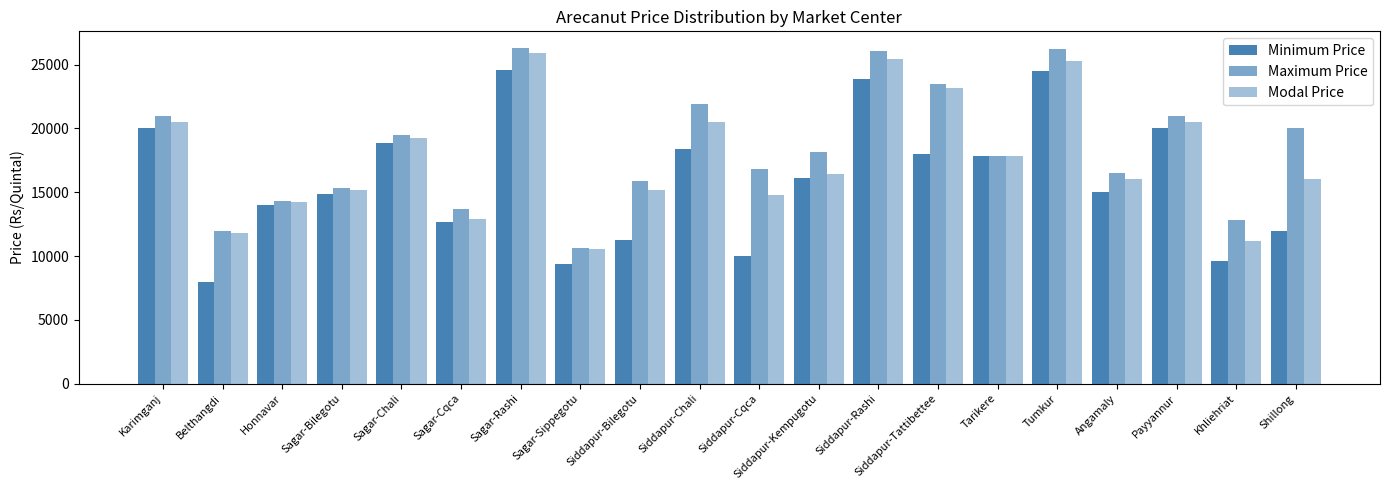

What is the label of the 2nd bar from the right?

Khliehriat